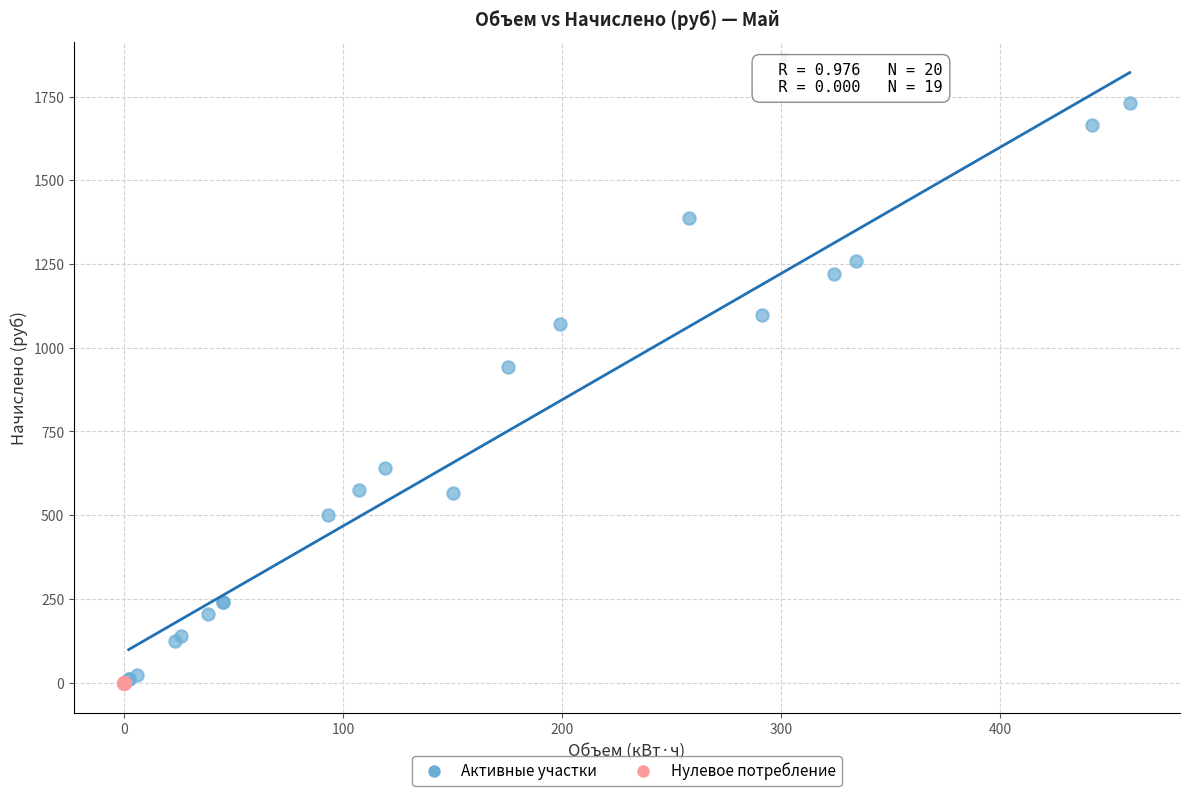

What are all the series names shown in the legend?

Активные участки, Нулевое потребление